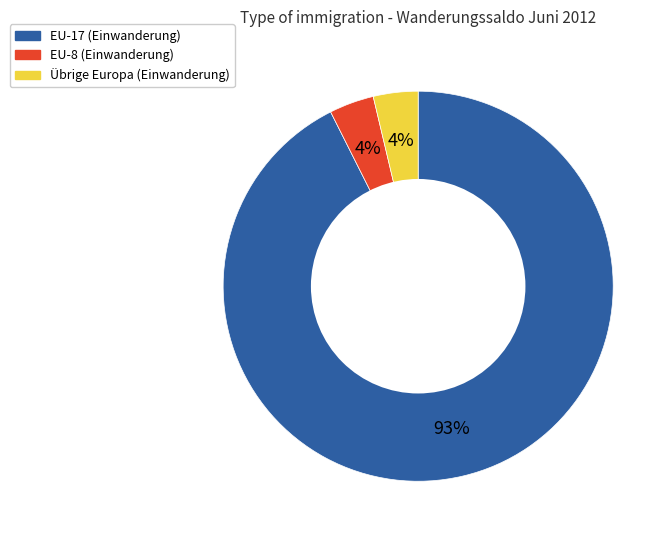

Count the number of slices in the pie.

3